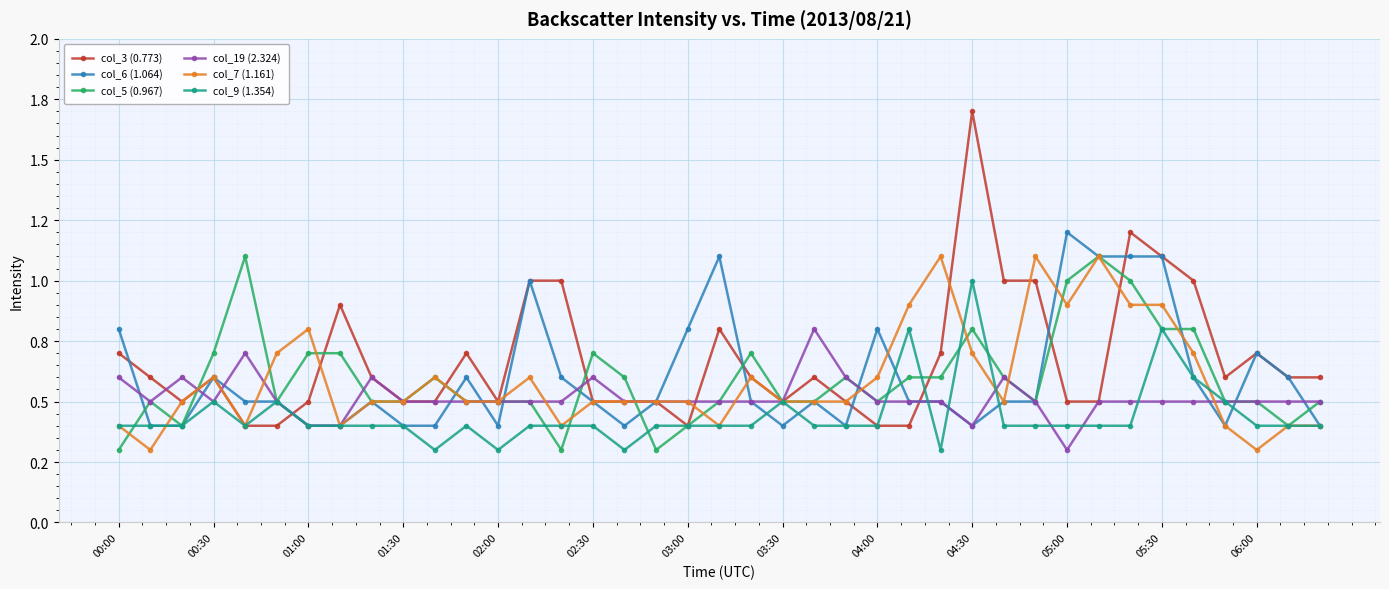

Does the chart have visible grid lines?

Yes